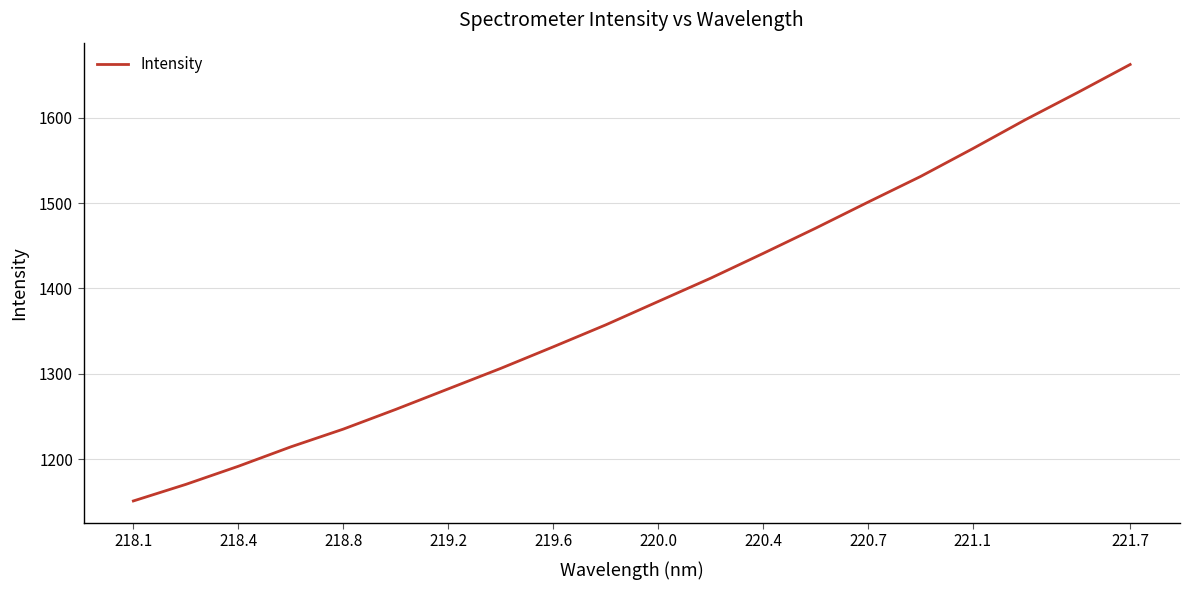

What is the greatest value displayed?

1662.4